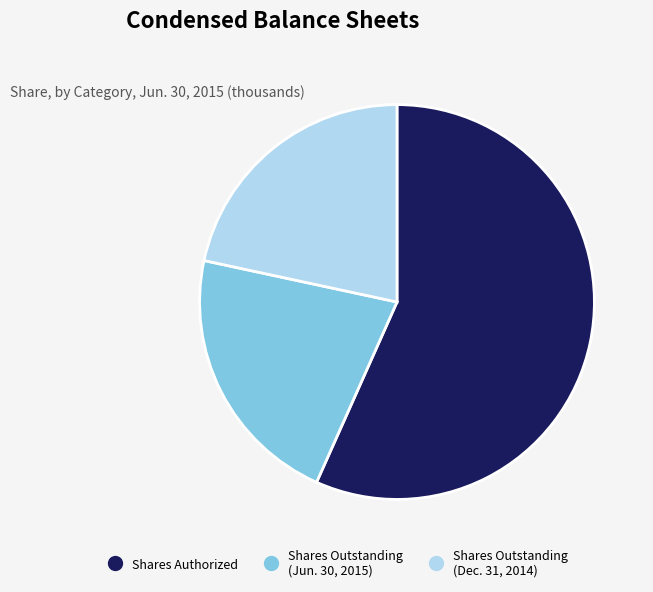

Is there any slice that represents more than half of the pie?

Yes